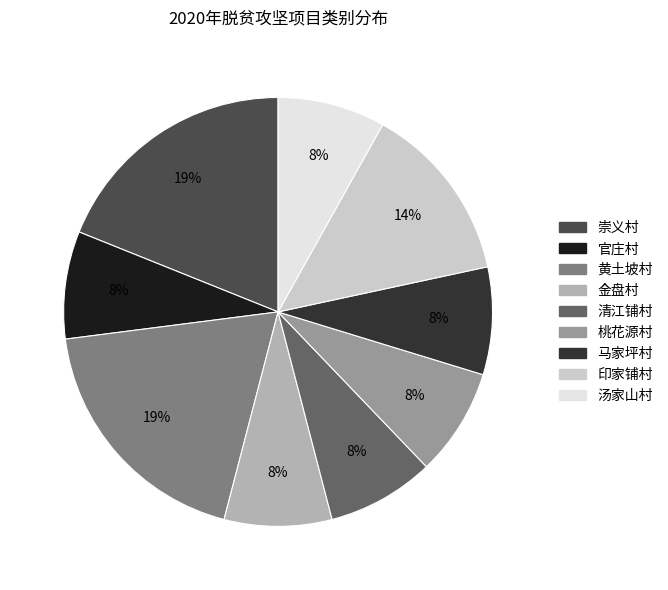

Is there any slice that represents more than half of the pie?

No